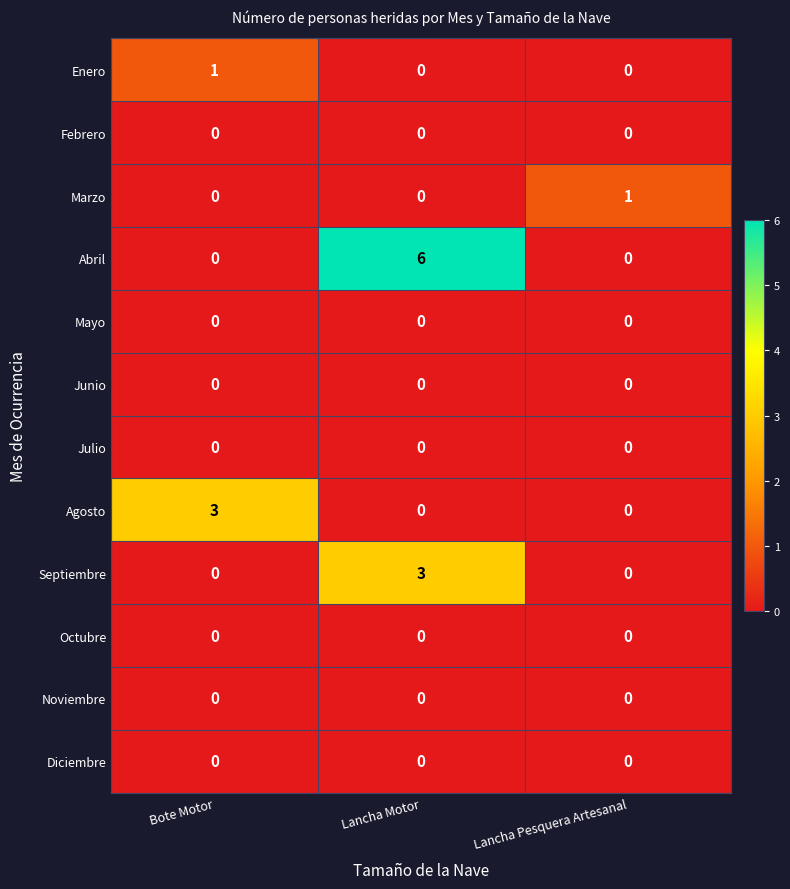

The Noviembre series shows 0 at Bote Motor. True or false?

True